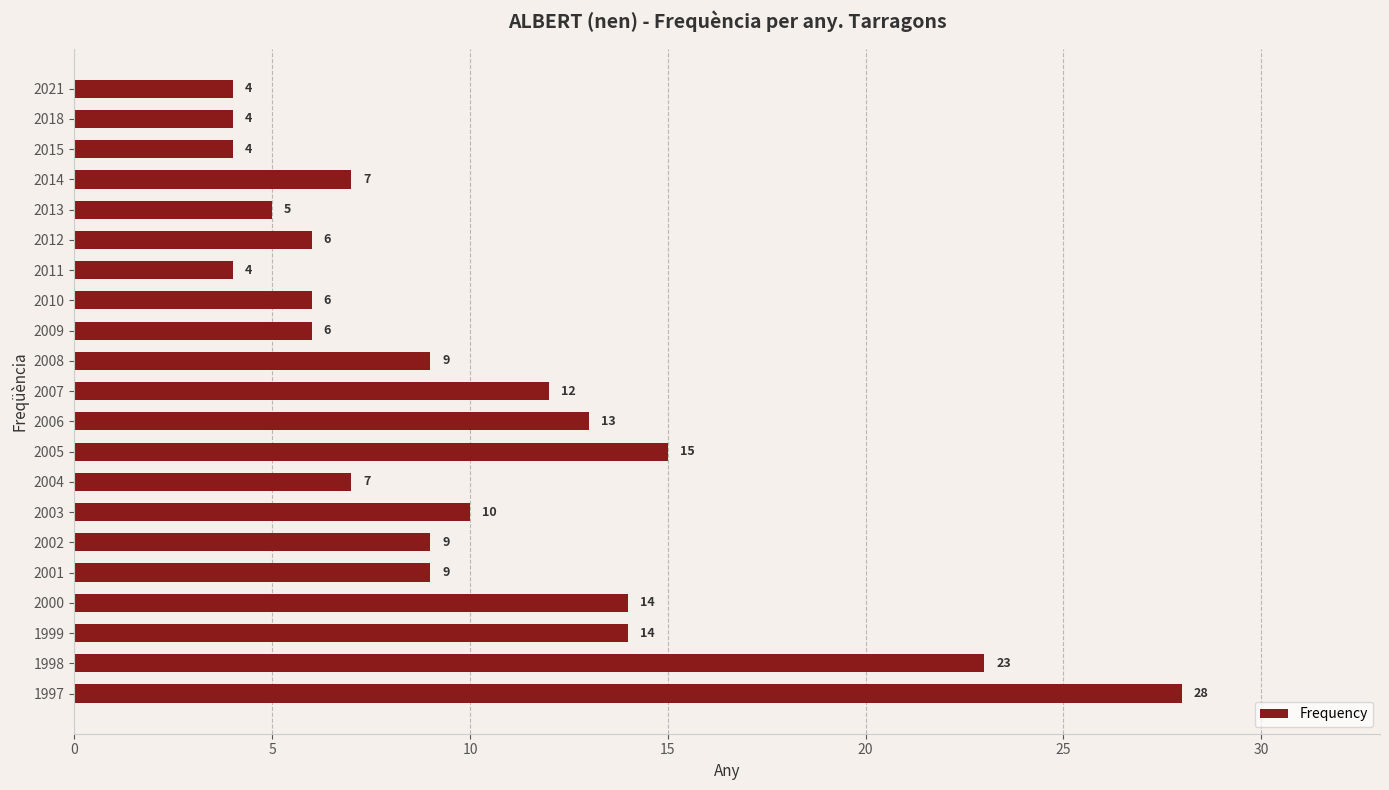

What is the approximate value at 2004, to the nearest 10?

10